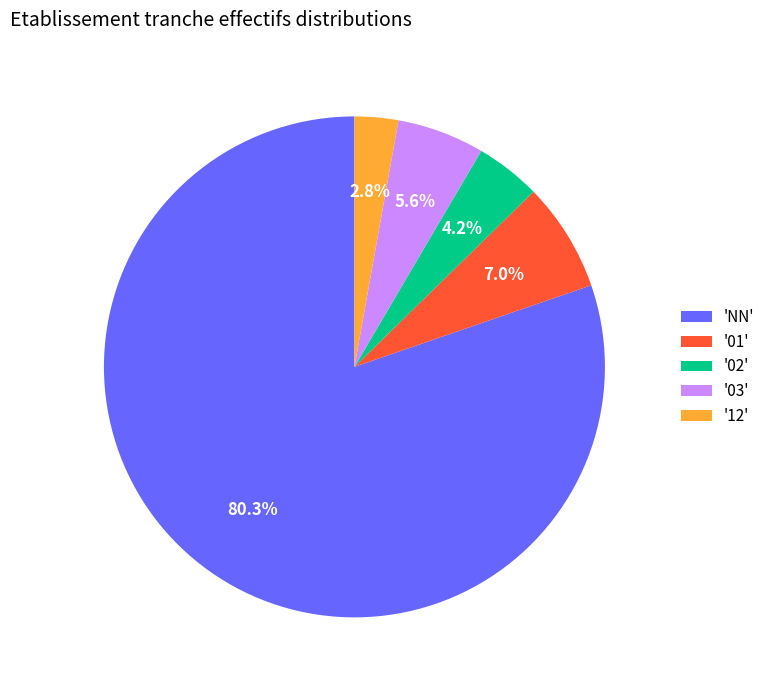

What is the smallest slice in the pie chart?

'12'